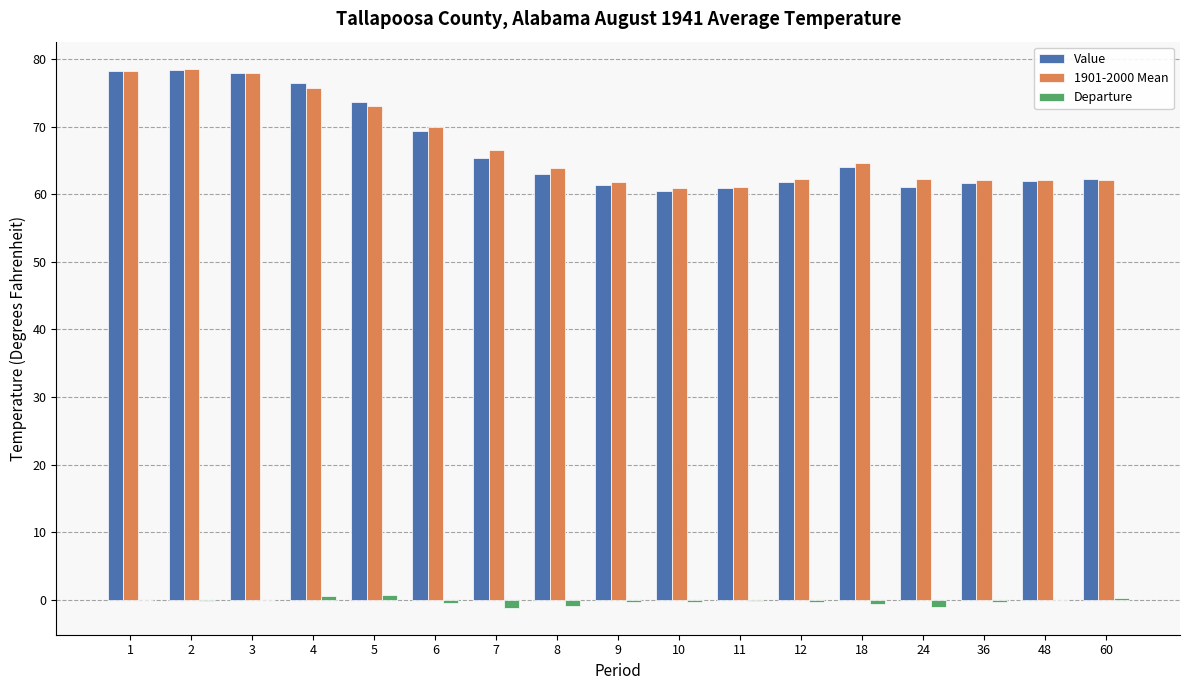

Is the value of Departure at 12 greater than the value of 1901-2000 Mean at 10?

No